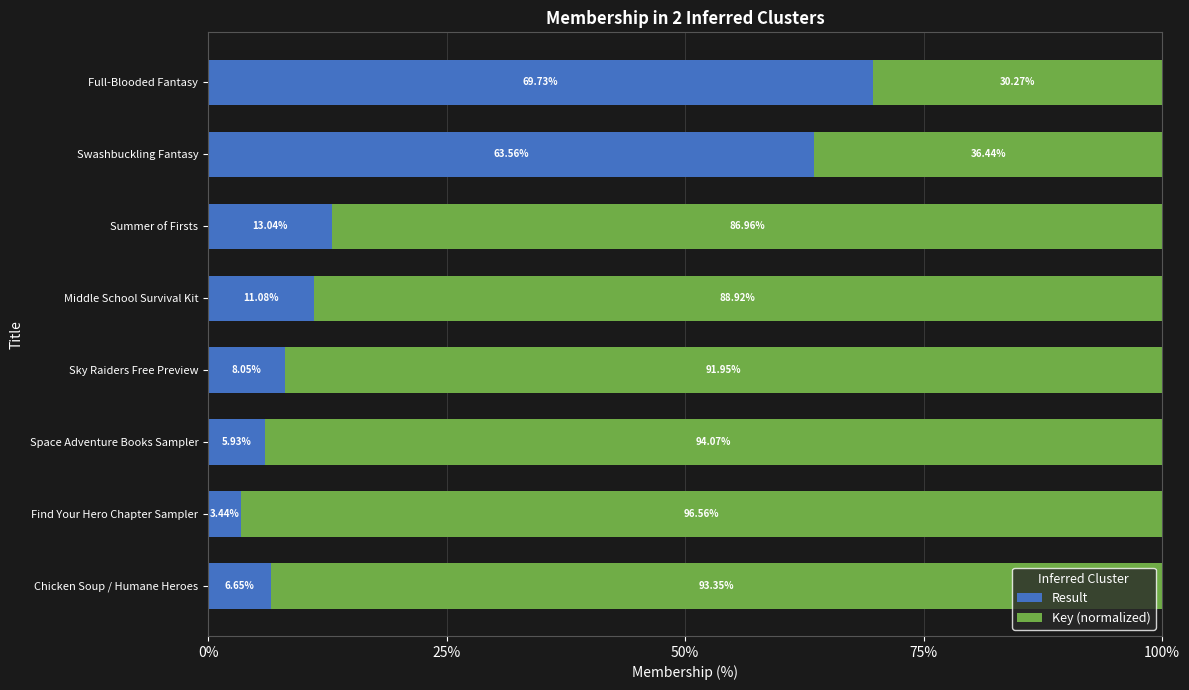

At which label is Result closest to 36?

Summer of Firsts